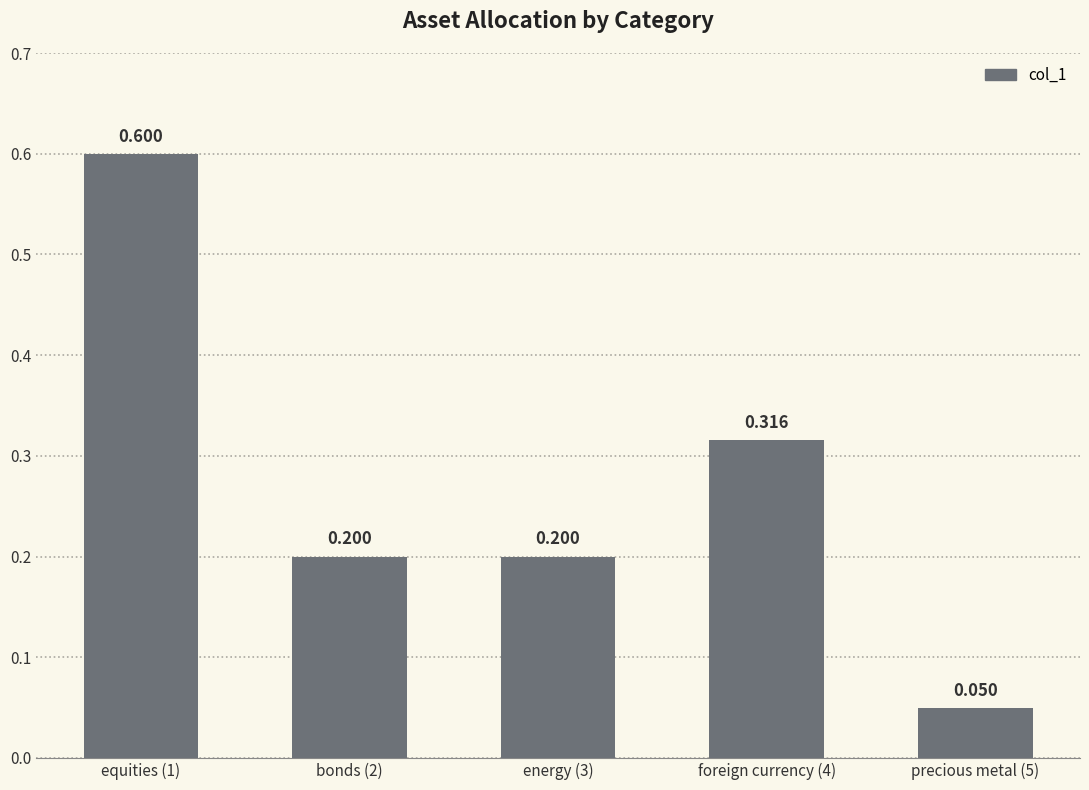

List the labels in order of value, largest first.

equities (1), foreign currency (4), bonds (2), energy (3), precious metal (5)